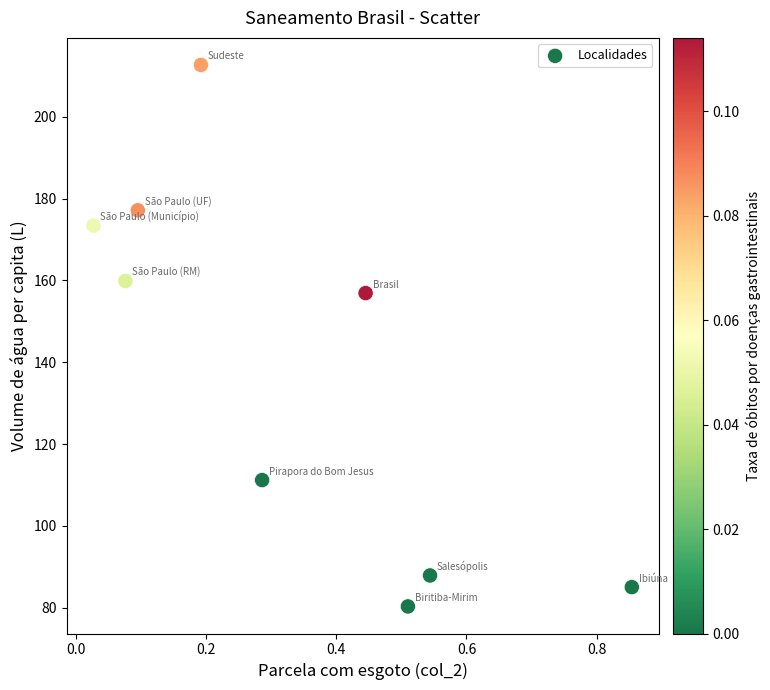

What is the average X value?

0.3